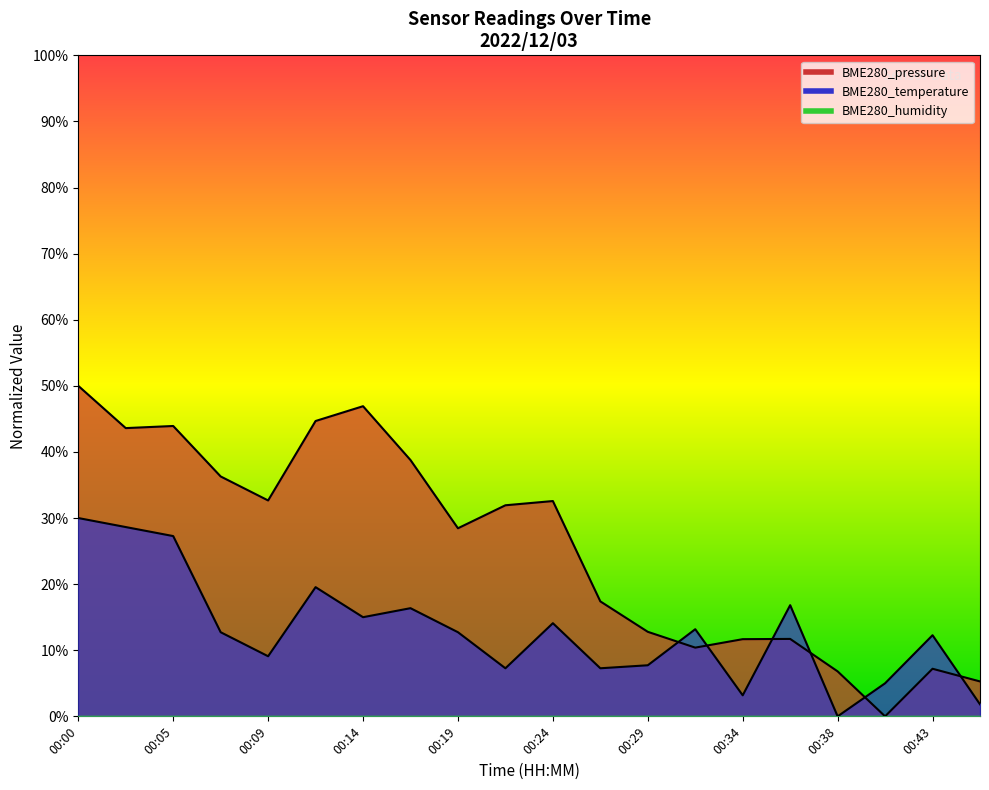

What is the difference between the BME280_temperature values at 00:02 and 00:21?

0.2